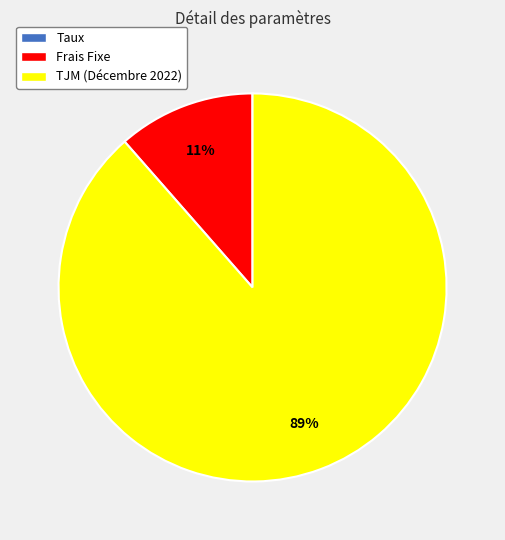

Which category accounts for the majority?

TJM (Décembre 2022)